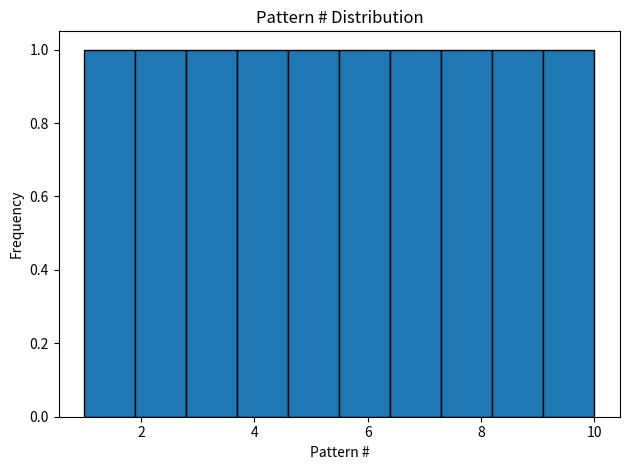

What is the height of the bar covering 8.2 to 9.1 on the x-axis? Neither the bar edges nor the heights are printed on the chart, so give them approximately, as read against the axes.

1